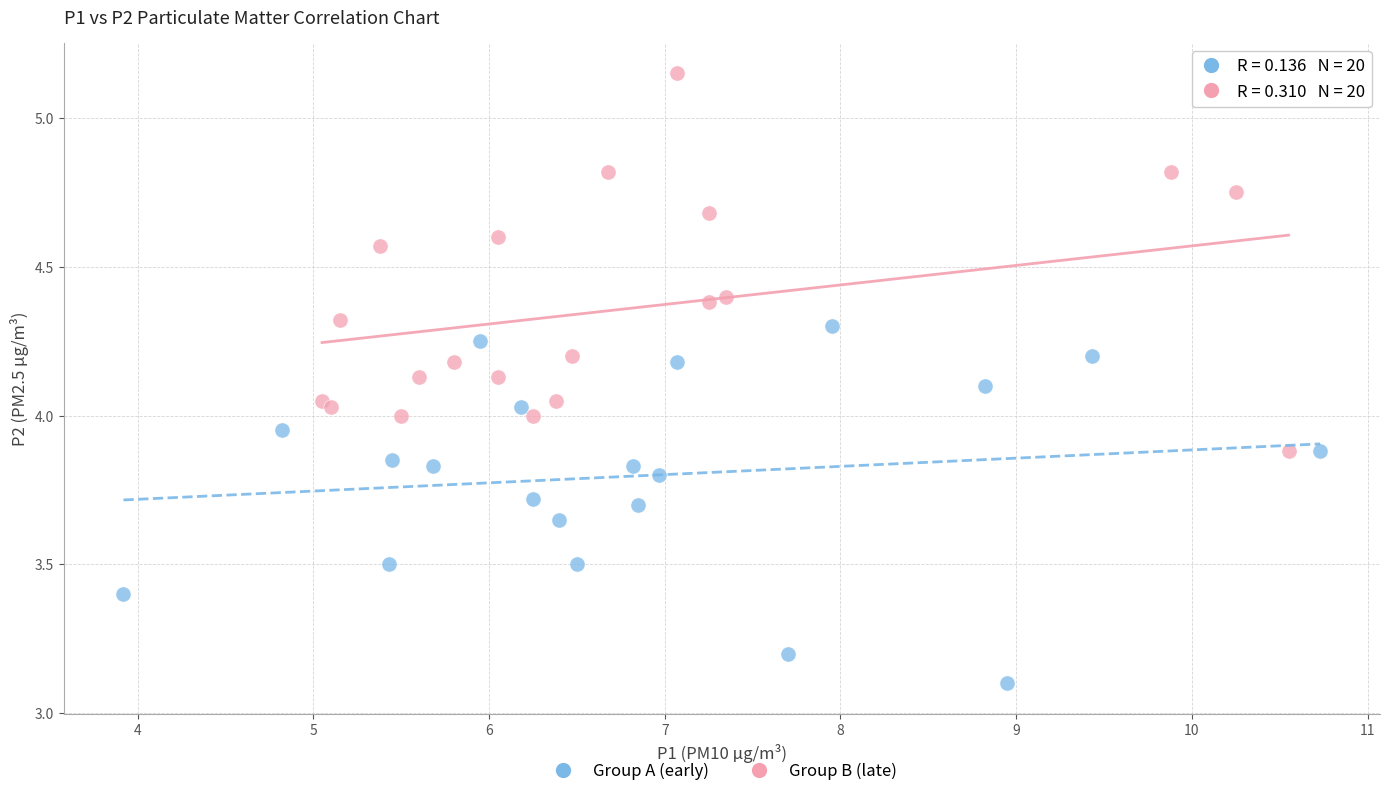

Which series reaches the minimum Y coordinate?

Group A (early)